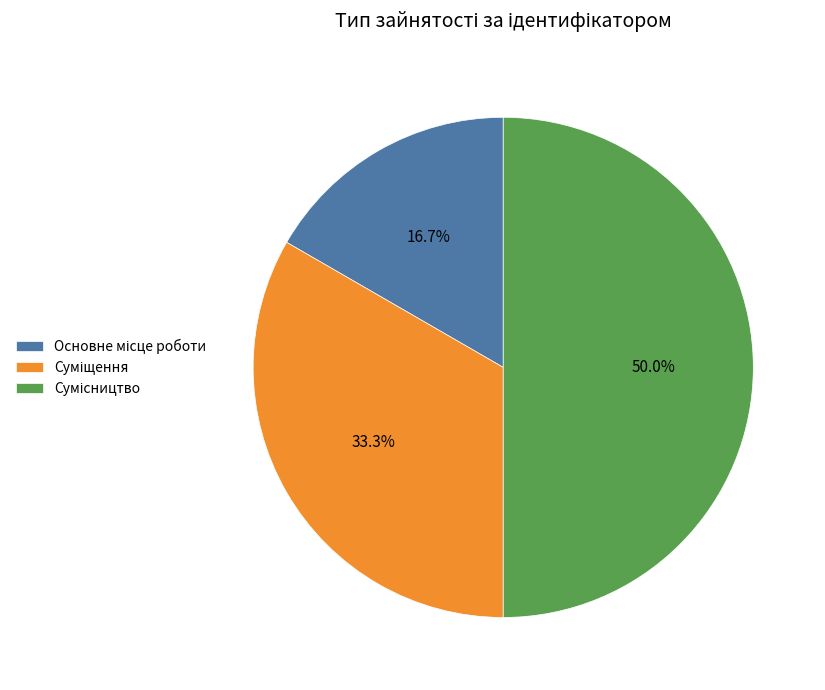

How many slices are in this pie chart?

3